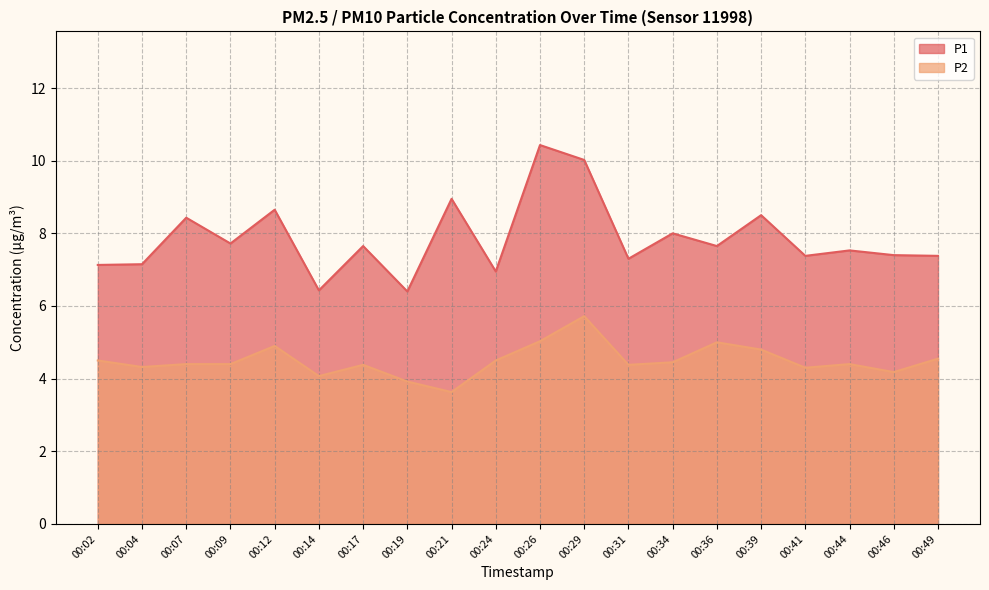

Which label corresponds to the smallest value in the chart?

00:21